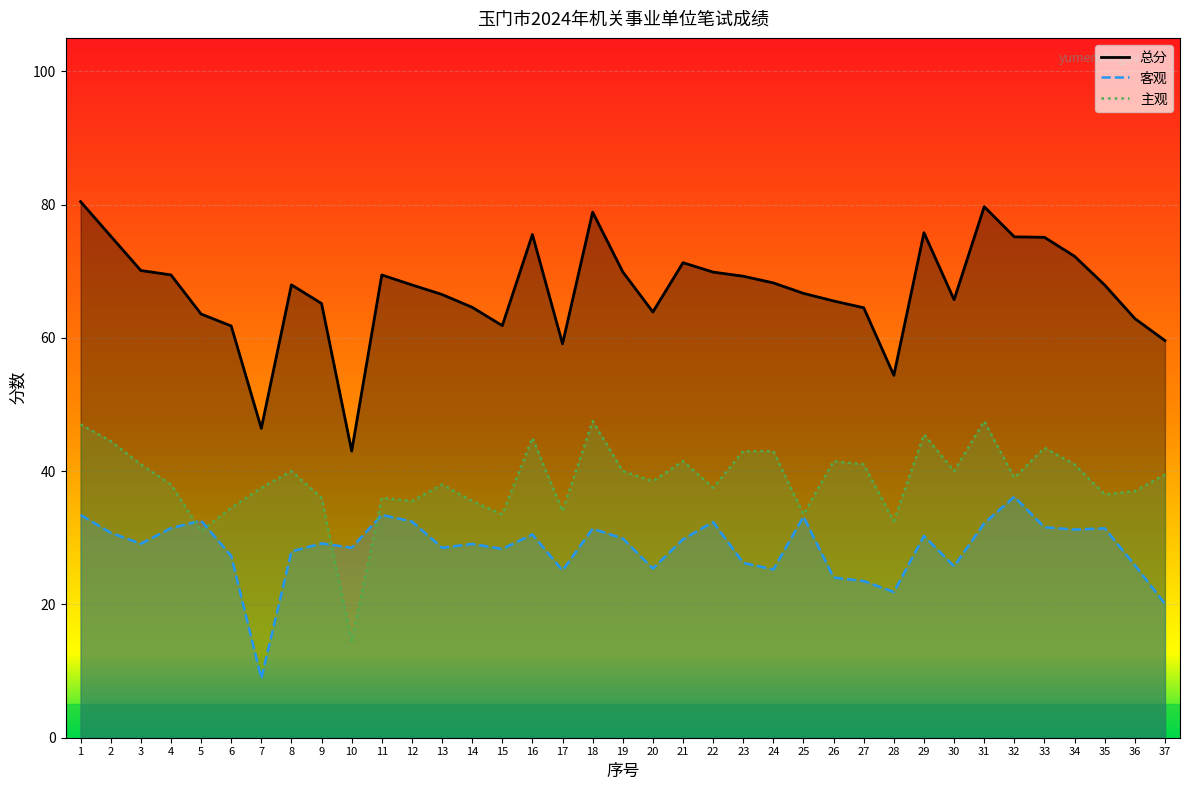

At 24, list the series in order from largest to smallest.

总分, 主观, 客观